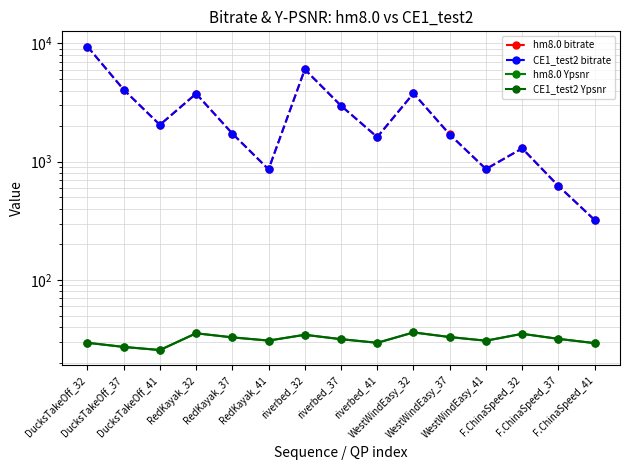

Reading left to right, transcribe all the data shown in this chart.

hm8.0 bitrate: 9420.7	4069.4	2051.2	3760.3	1729.8	862.4	6039.1	2976.4	1617.9	3787.2	1702.7	869.0	1295.9	623.4	321.5
CE1_test2 bitrate: 9415.7	4069.0	2048.5	3756.9	1729.5	861.6	6025.5	2970.9	1613.0	3784.4	1696.8	865.4	1296.4	624.0	321.2
hm8.0 Ypsnr: 29.4	27.1	25.5	35.4	32.7	30.7	34.4	31.6	29.4	36.0	32.9	30.7	35.0	31.8	29.2
CE1_test2 Ypsnr: 29.4	27.1	25.6	35.4	32.7	30.7	34.3	31.5	29.4	36.0	32.9	30.6	35.0	31.8	29.2